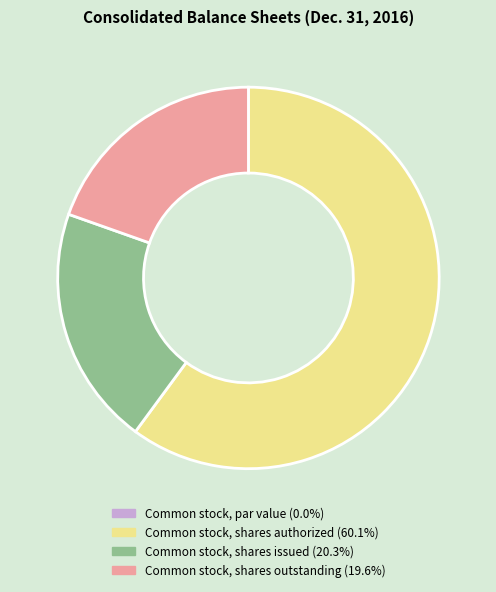

Does Common stock, shares authorized (60.1%) account for over 50% of the chart?

Yes